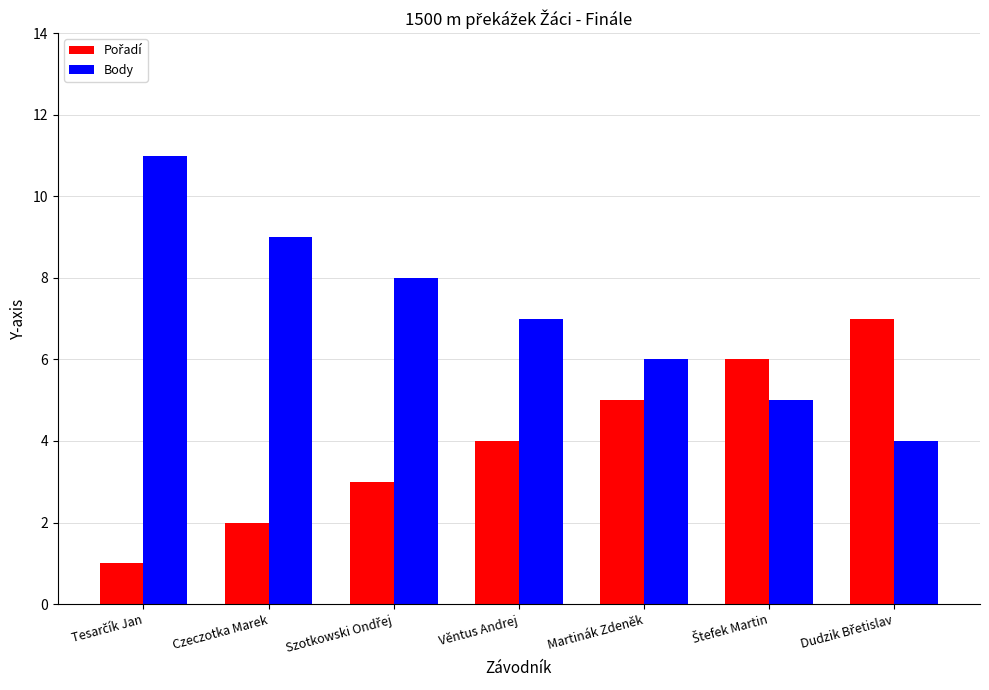

How many data points in Body are less than 7?

3